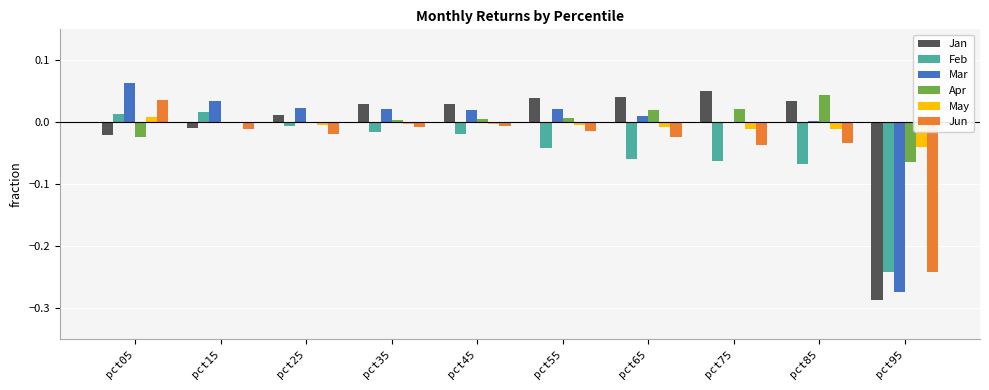

The value of Mar at pct95 is -0.1. True or false?

False